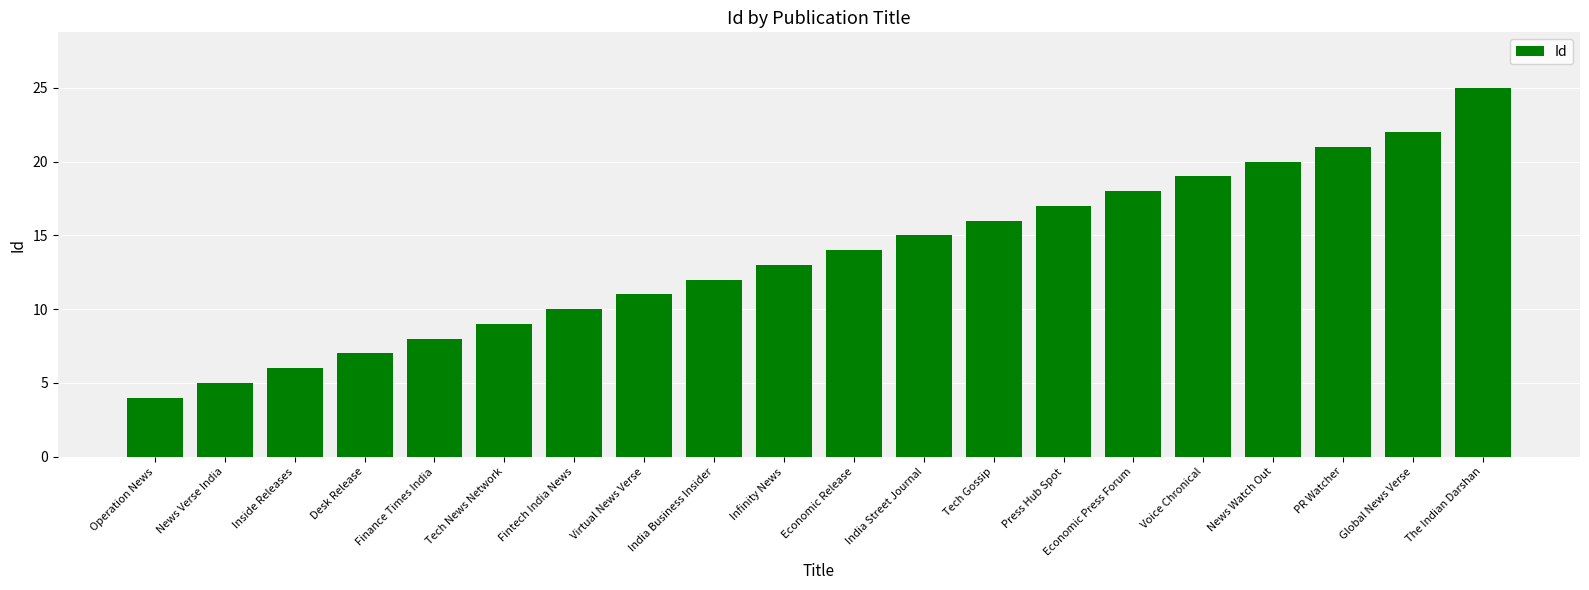

Reading right to left, transcribe all the data shown in this chart.

25	22	21	20	19	18	17	16	15	14	13	12	11	10	9	8	7	6	5	4